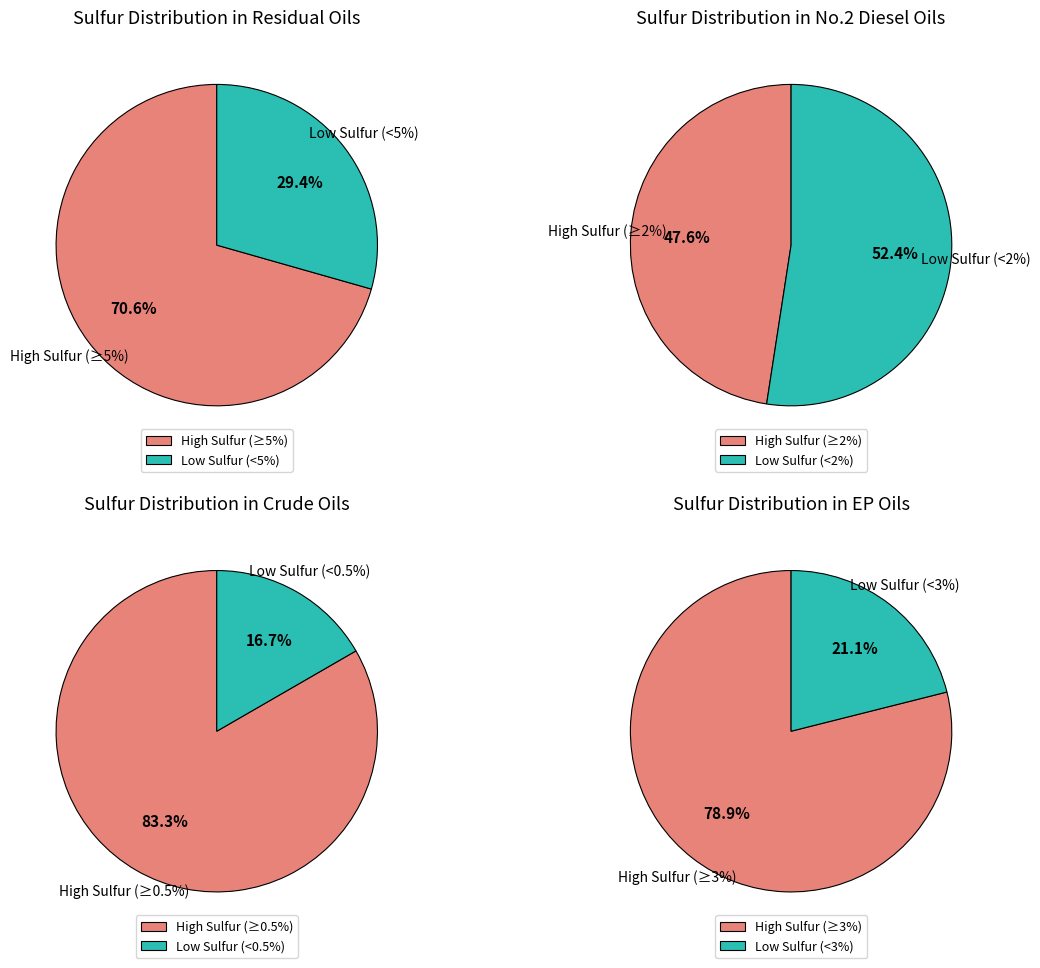

Is the sum of High sulfur residual oil range 3 (29.04%) and High sulfur residual oil range 1 (9.64%) greater than half?

No